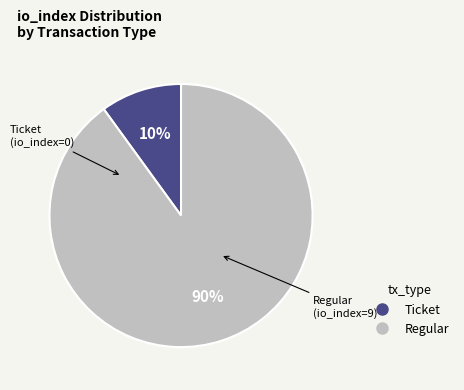

Does any single category account for the majority?

Yes